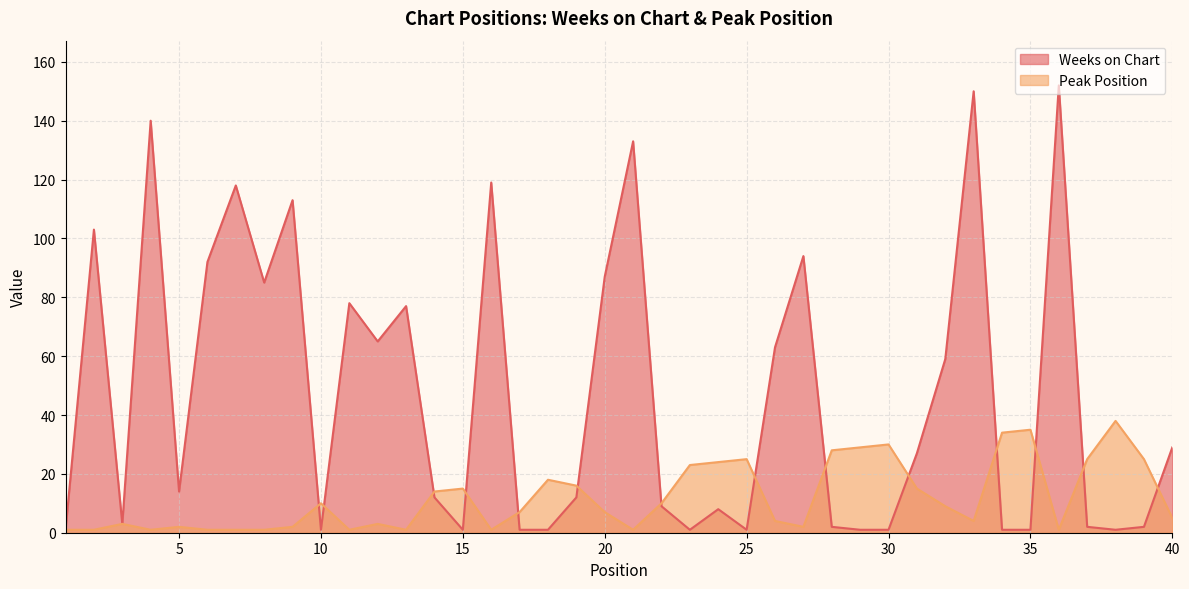

What is the value of the Peak Position point at the 4th from the left?

1